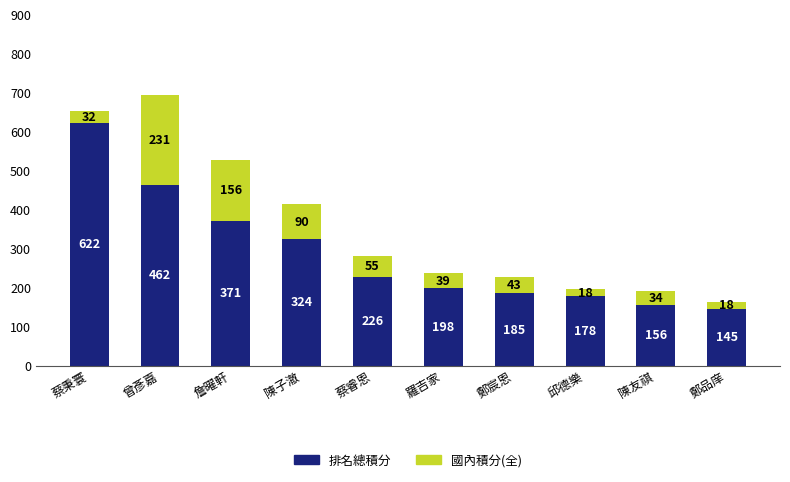

How many bars are there in total?

10